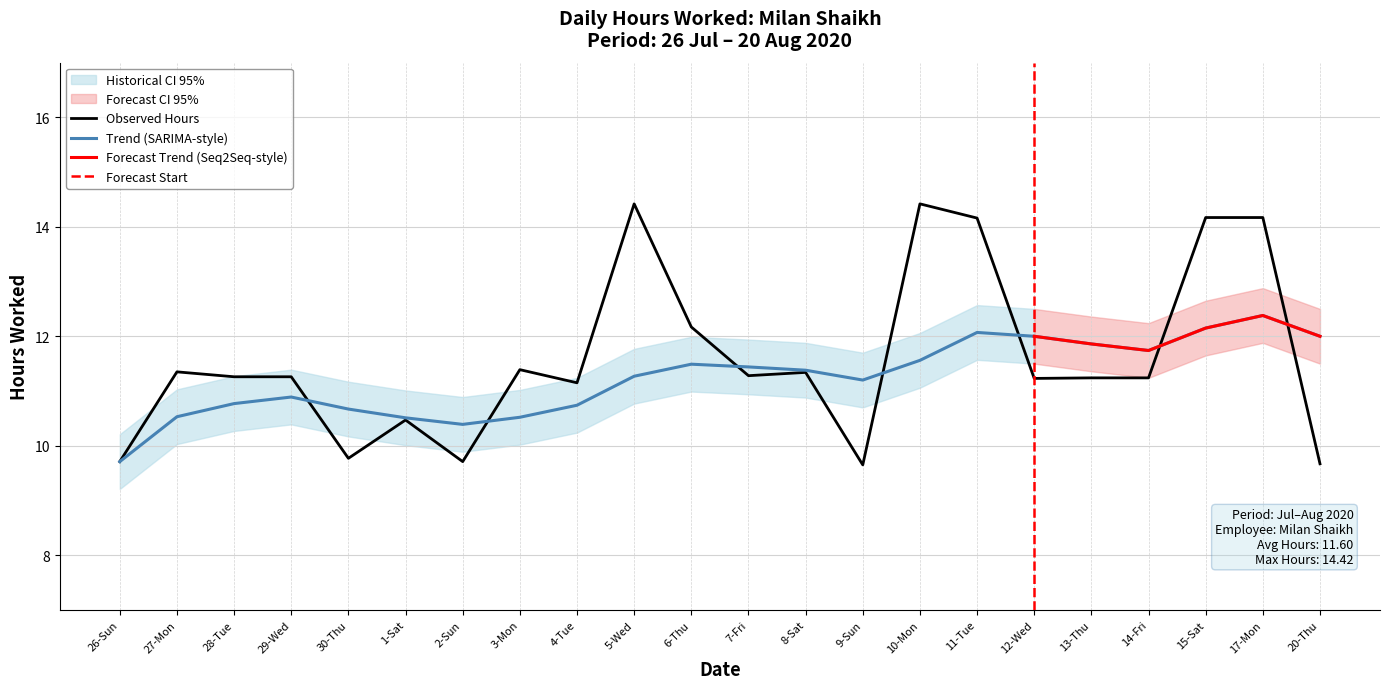

True or false: Smoothed Trend and Hours Worked cross at least once.

True